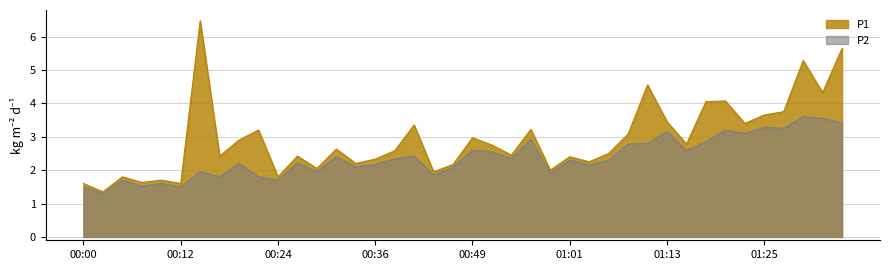

At how many categories does at least one series exceed 2?

31